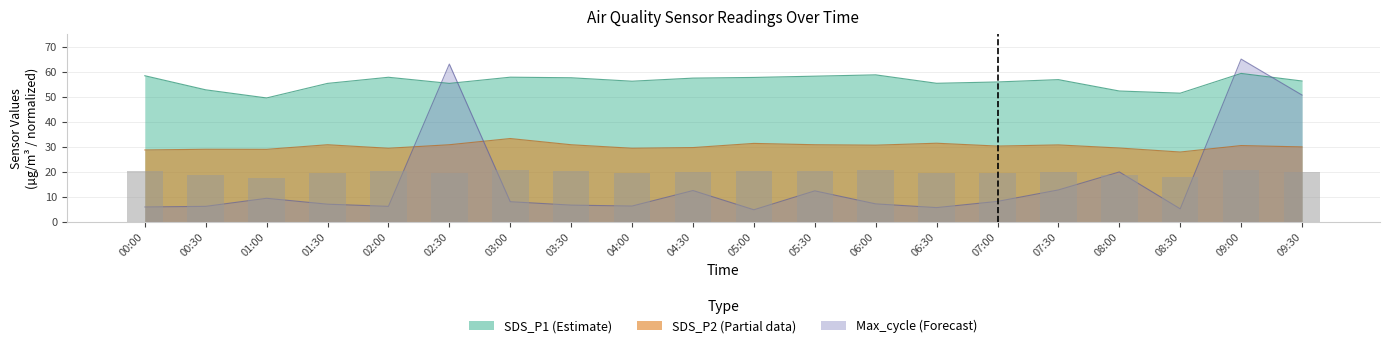

Does the chart contain any negative values?

No